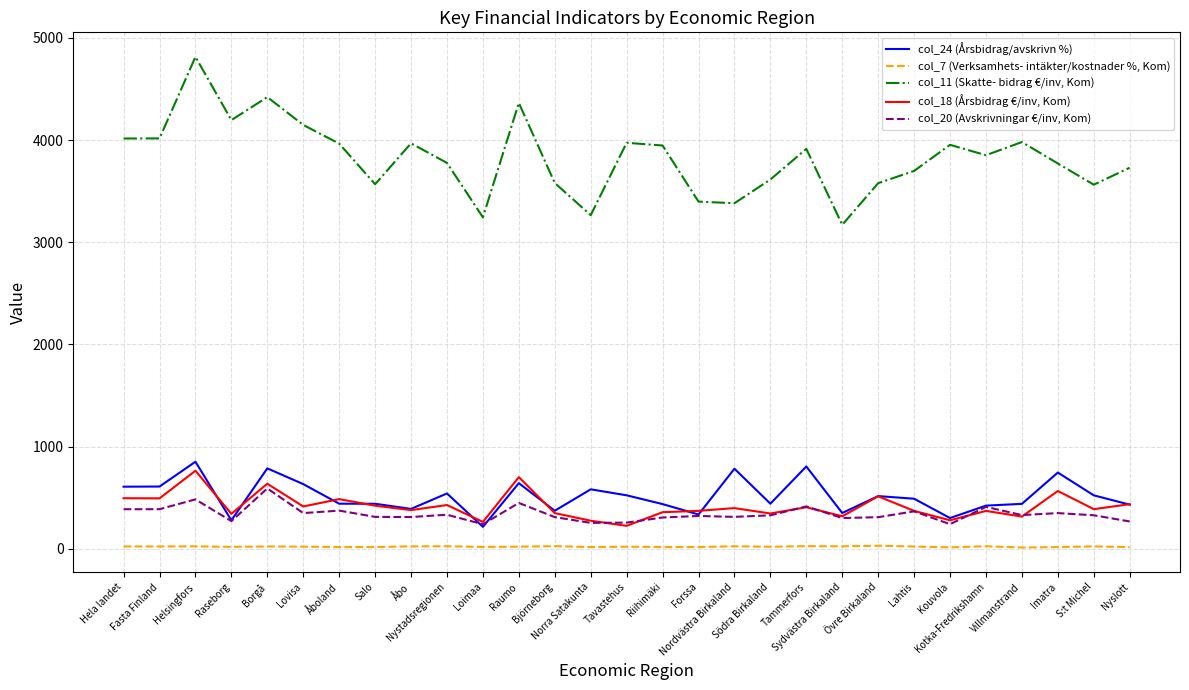

How many lines are shown in the chart?

5